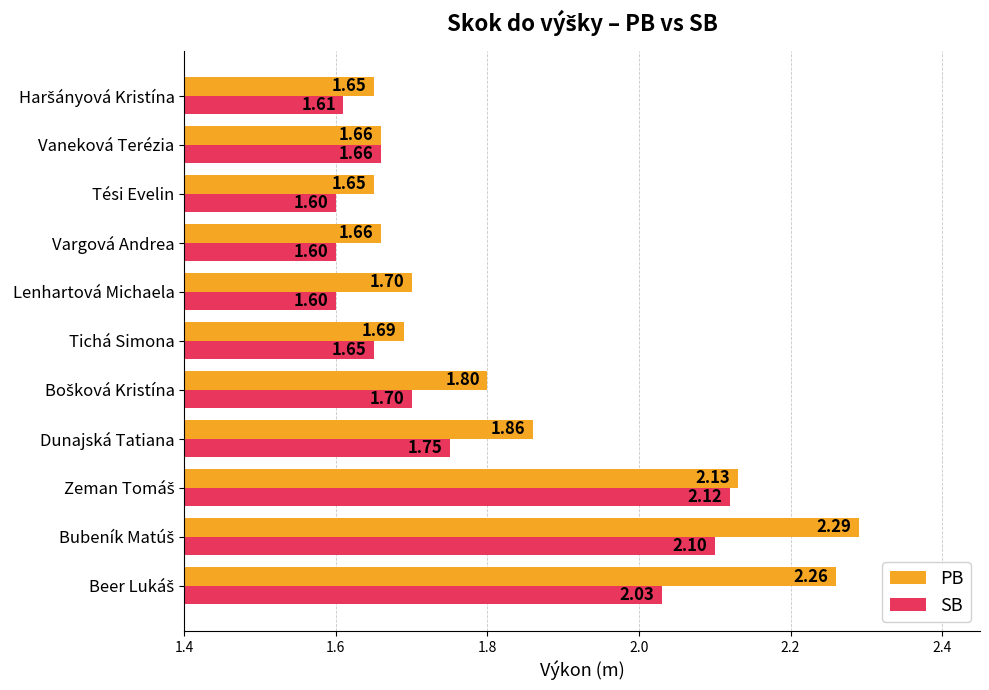

What is the difference between the maximum and minimum values in the PB series?

0.6